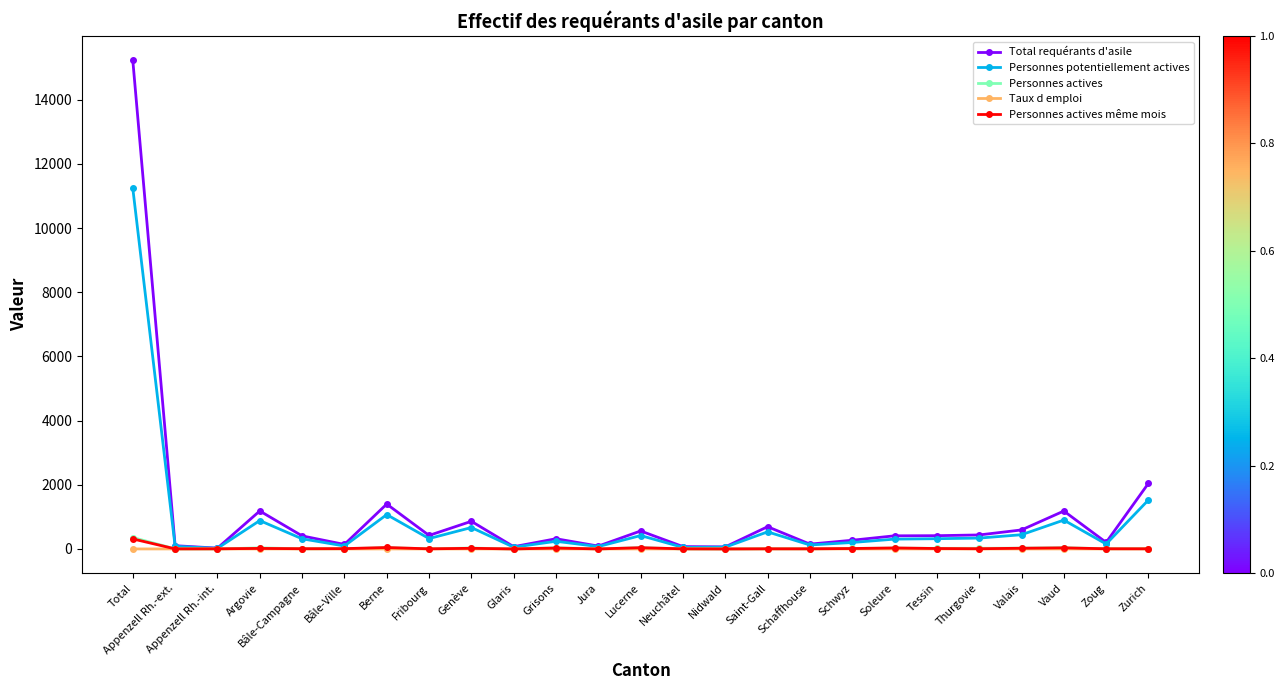

How many values in the Taux d emploi series exceed 0?

23